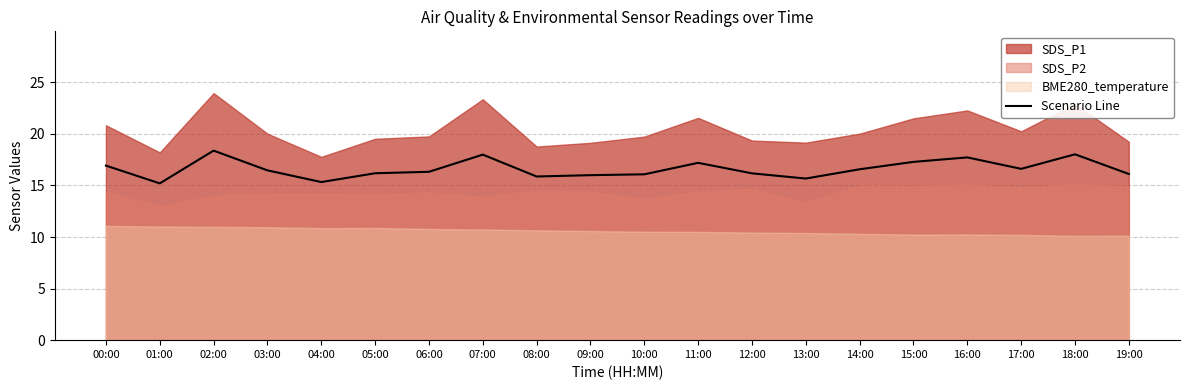

Which label corresponds to the largest value in the chart?

02:00